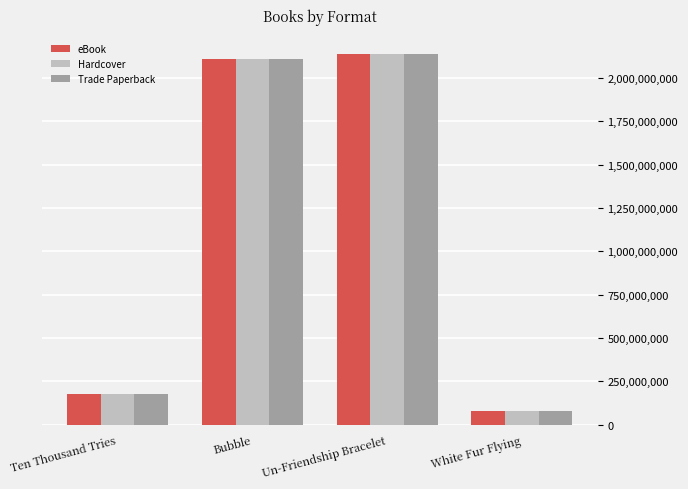

At which label is Trade Paperback closest to 1108443736?

Ten Thousand Tries